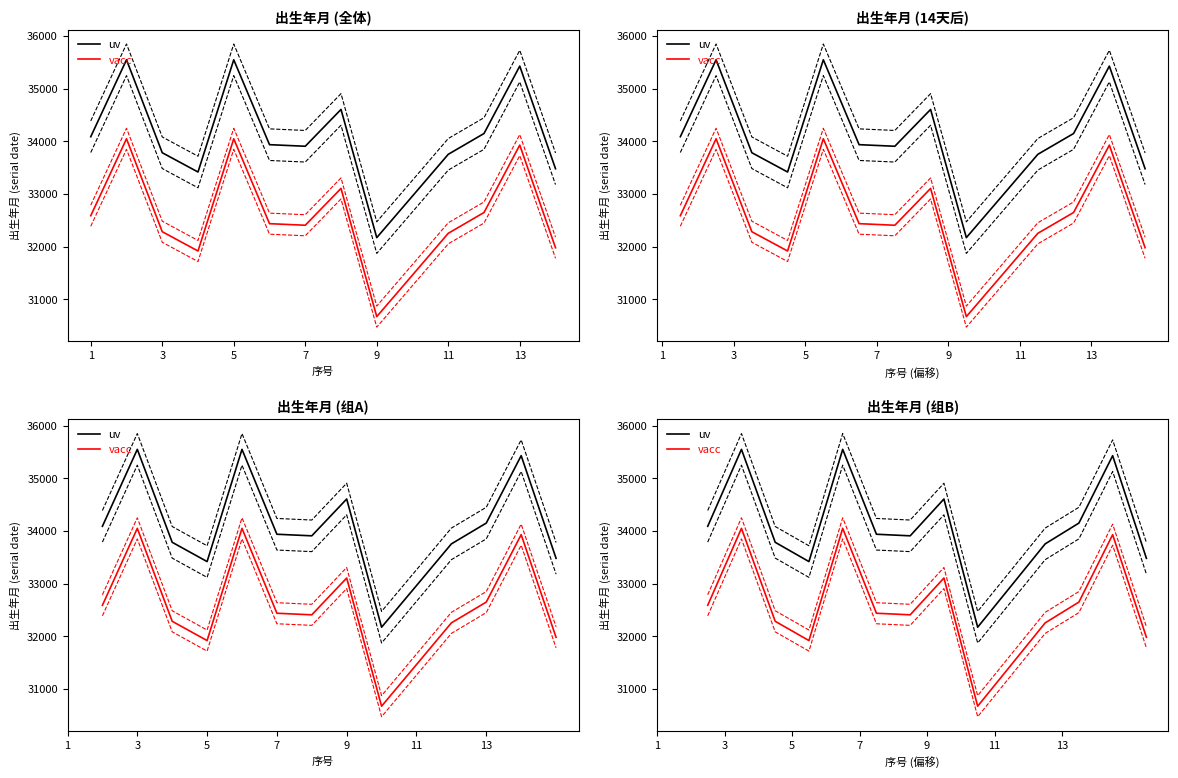

What is the difference between the maximum and minimum values in the vacc series?

3377